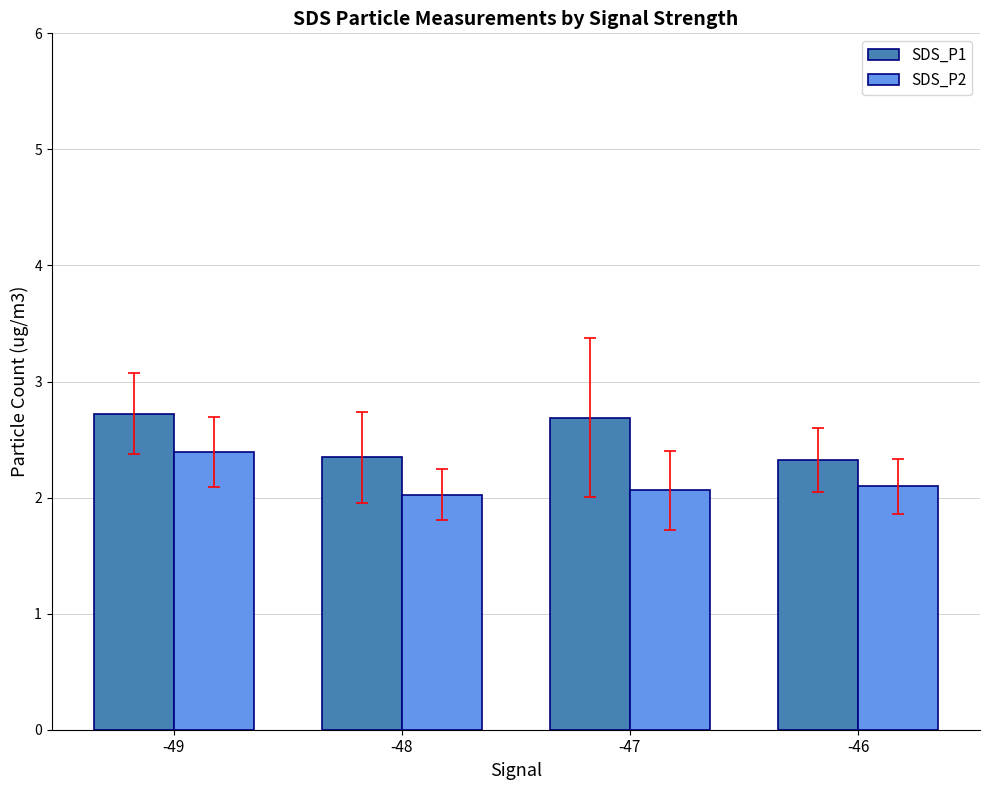

Count the number of categories in the chart.

4